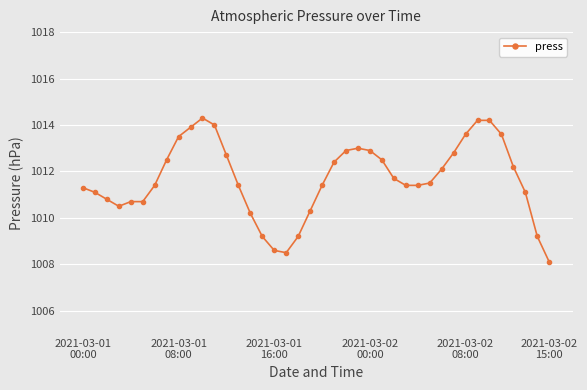

What is the value of the 17th point from the left?

1008.6